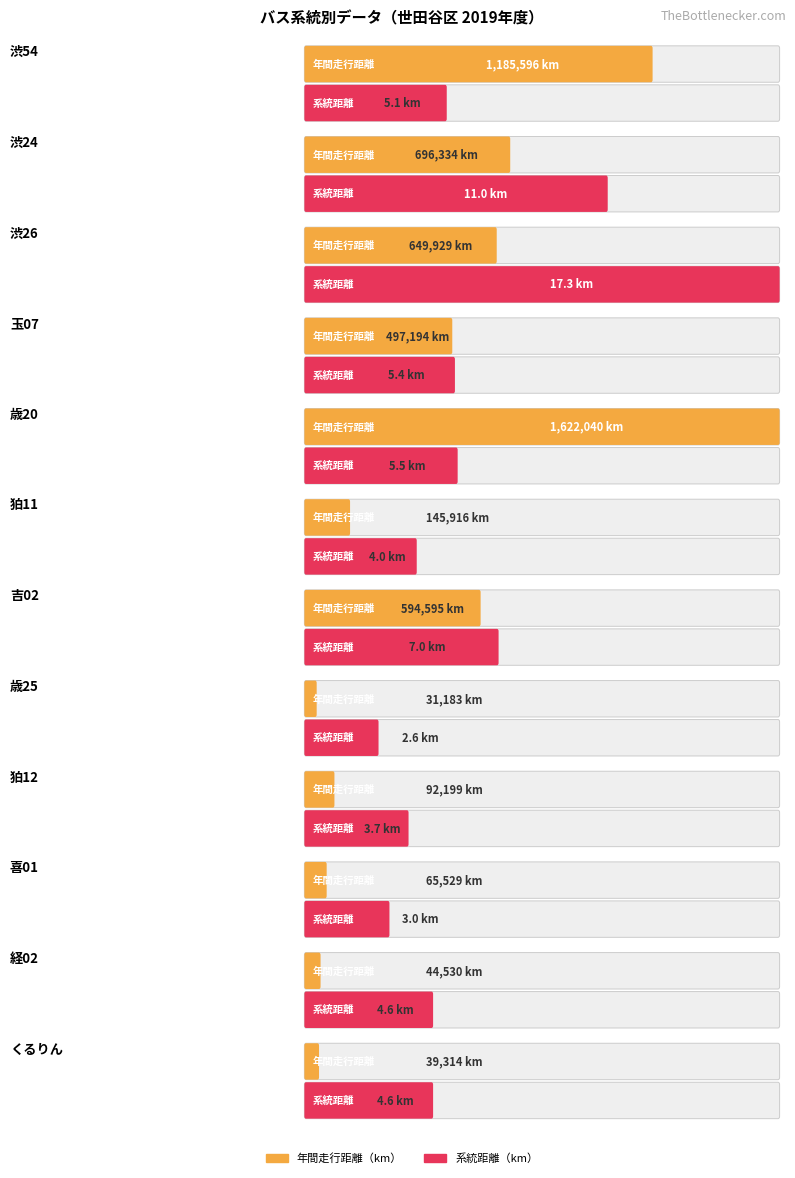

How many values in the 系統距離（km） series exceed 5?

6